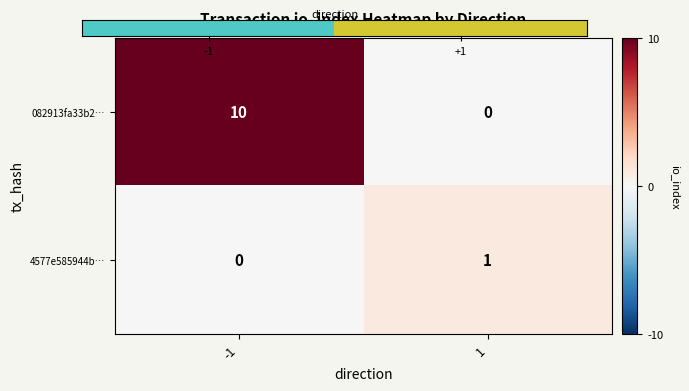

What is the highest value of the 082913fa33b2… series?

10